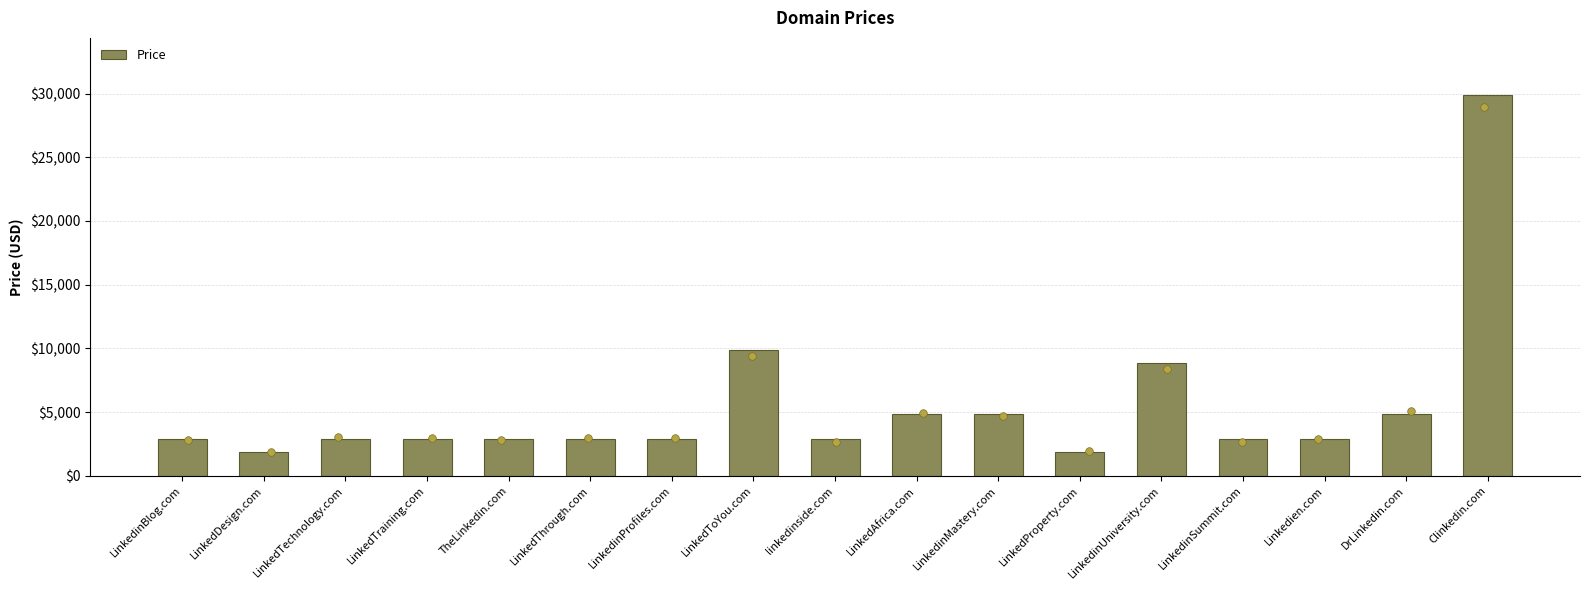

What is the change in value from LinkedToYou.com to DrLinkedin.com?

-5000